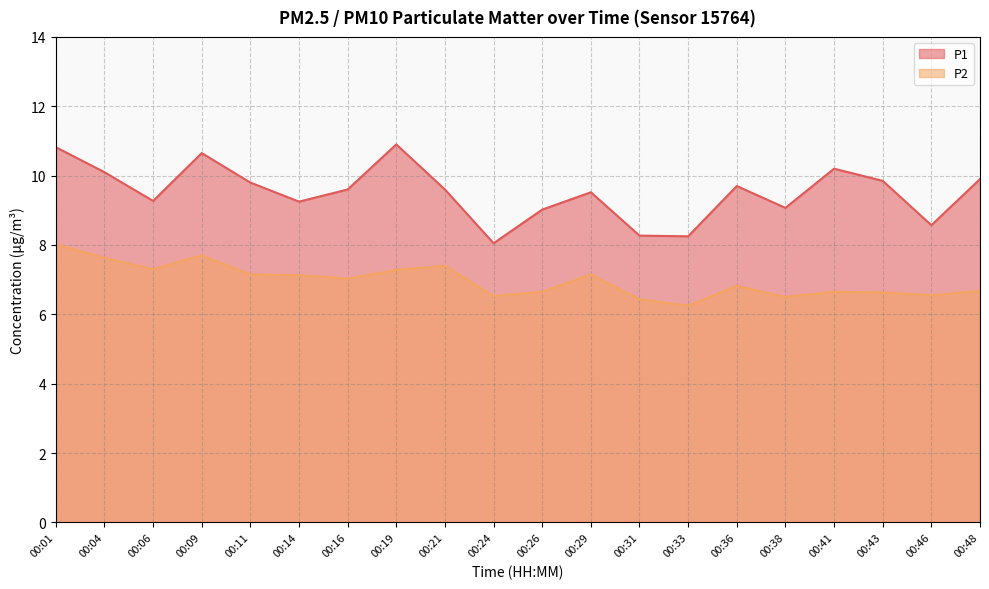

How many lines are shown in the chart?

2